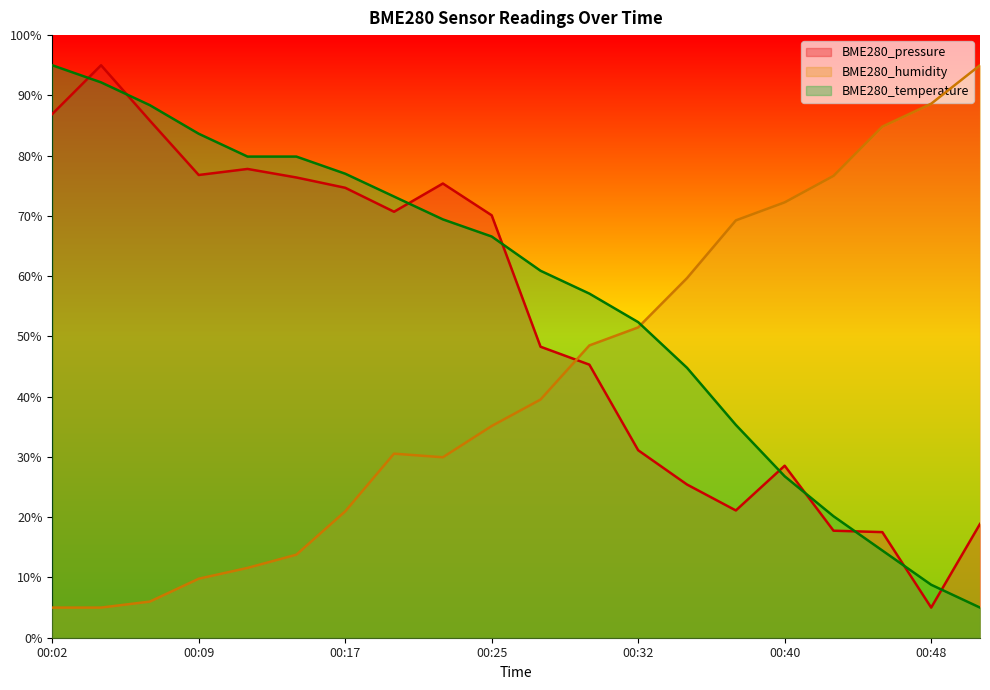

Which series has the largest range (max minus min)?

BME280_pressure